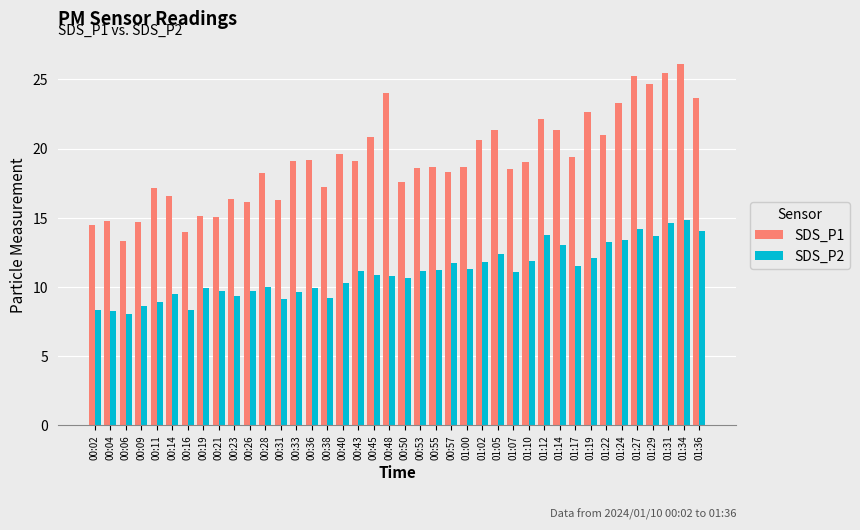

What value does the SDS_P2 series have at 01:22?

13.2